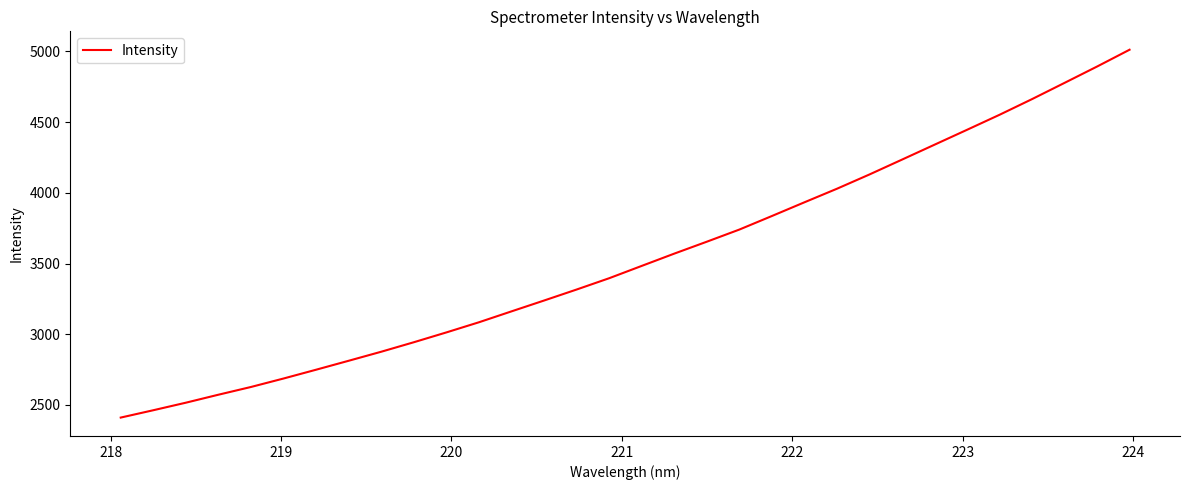

What is the difference between the maximum and minimum values?

2601.7